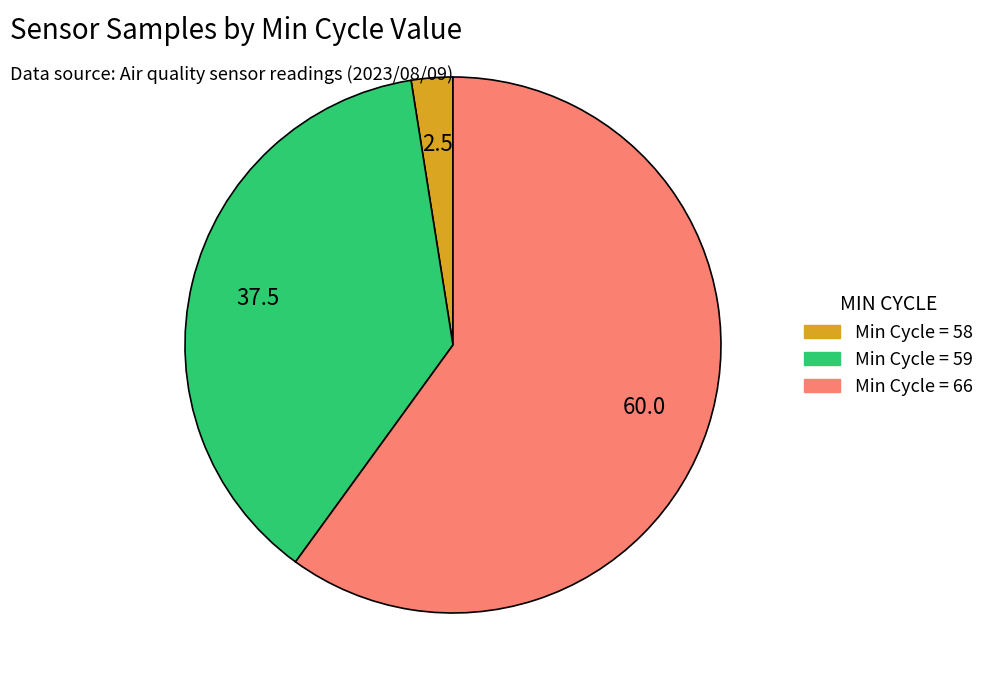

Is there a majority slice in this chart?

Yes